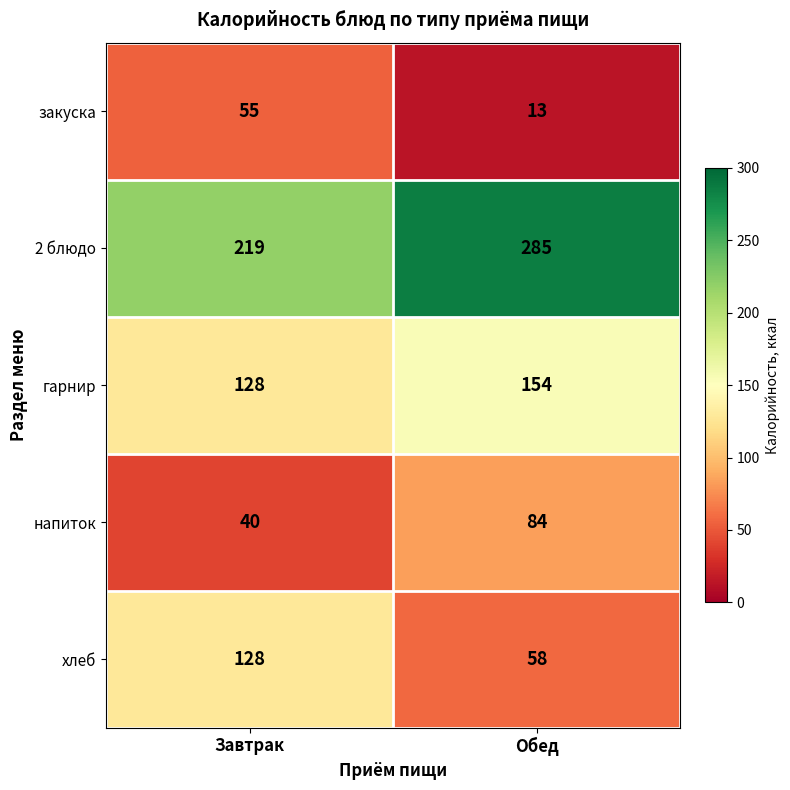

Reading left to right, what are all the values shown in this chart?

закуска: Завтрак=55	Обед=13
2 блюдо: Завтрак=219	Обед=285
гарнир: Завтрак=128	Обед=154
напиток: Завтрак=40	Обед=84
хлеб: Завтрак=128	Обед=58